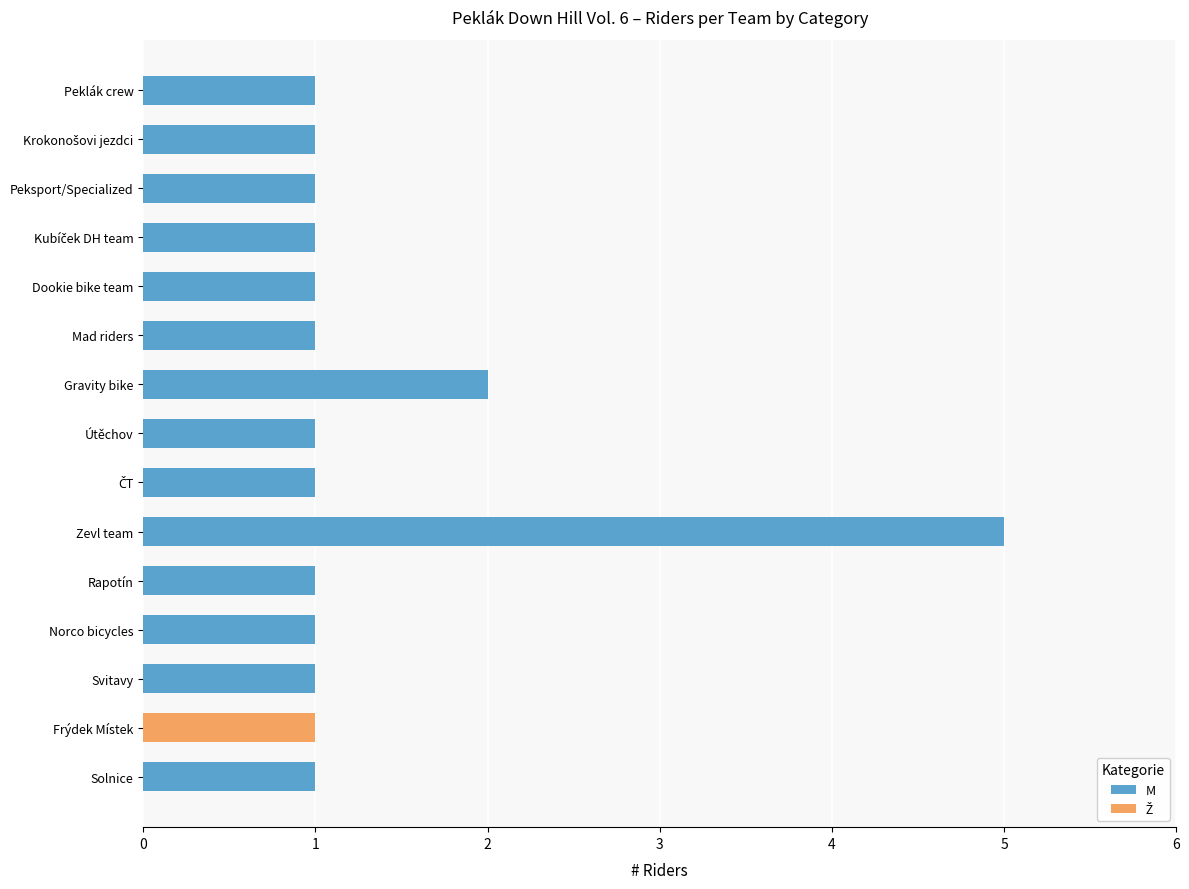

What is the average value of the M series?

1